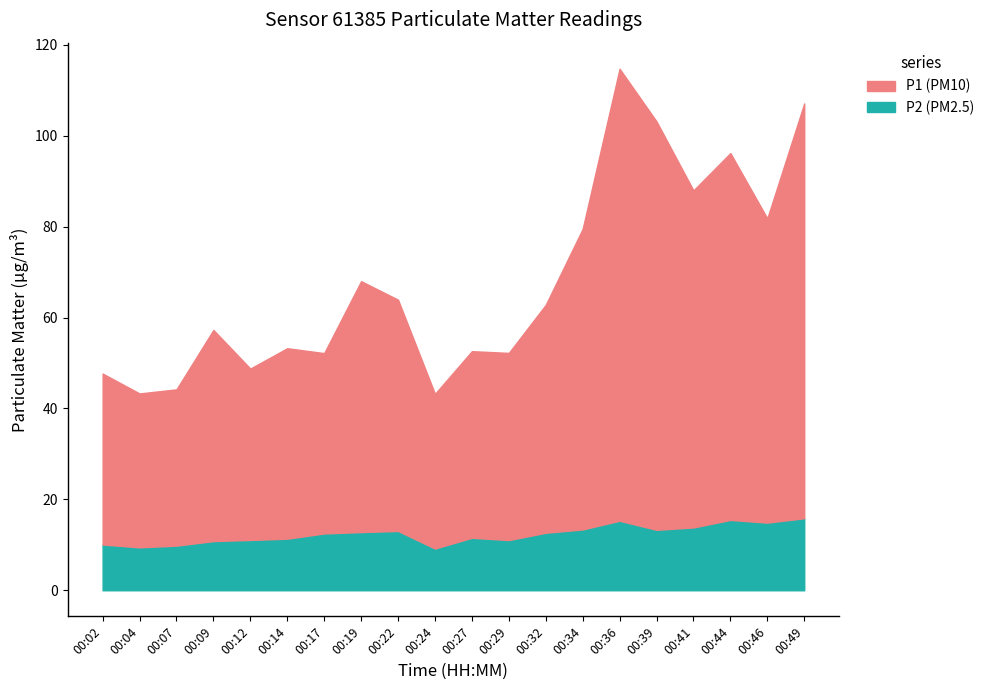

Where is the first local maximum for P2?

00:22